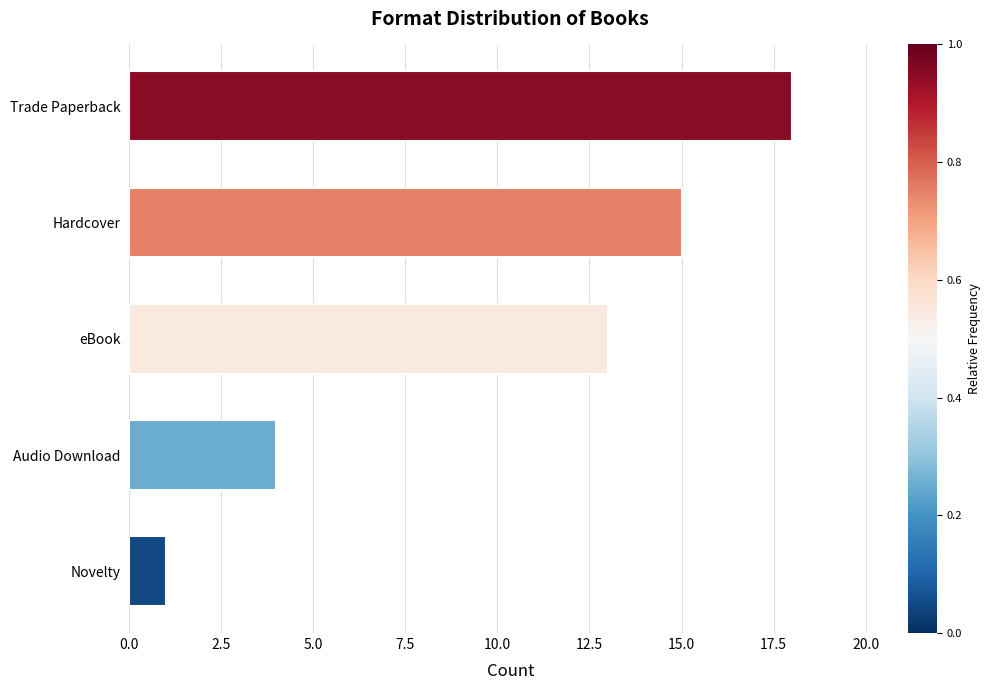

The chart shows a value of 1 at Novelty. True or false?

True